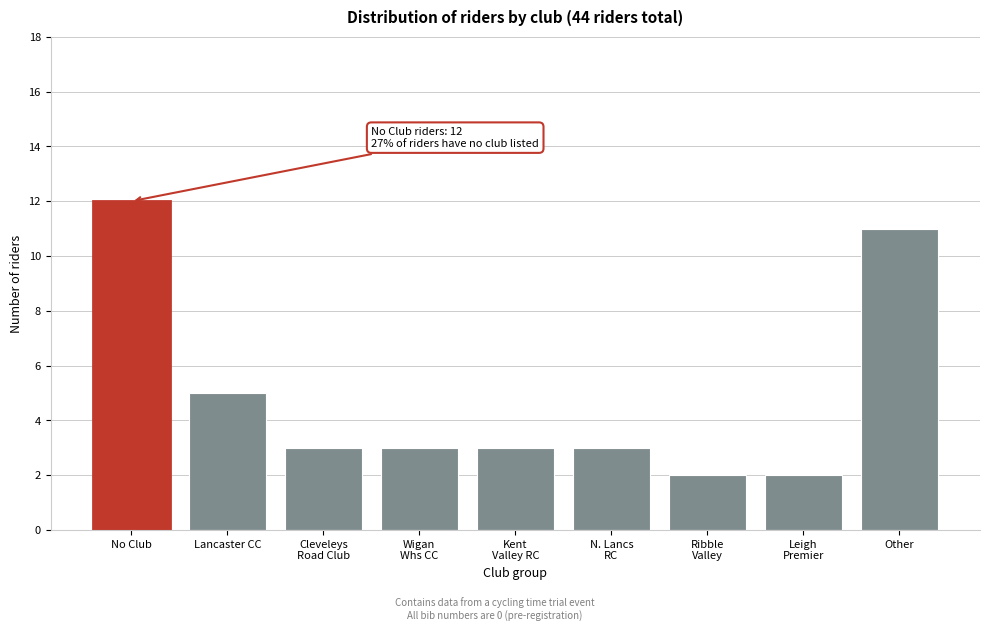

Reading right to left, list all the values displayed in this chart.

11	2	2	3	3	3	3	5	12